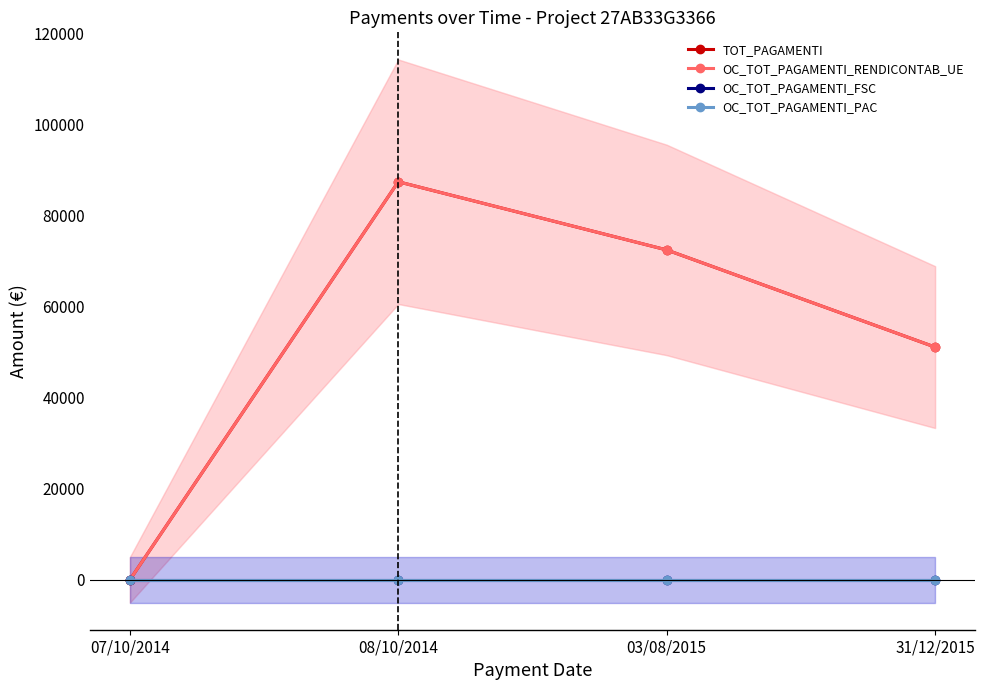

Which series has the largest range (max minus min)?

TOT_PAGAMENTI